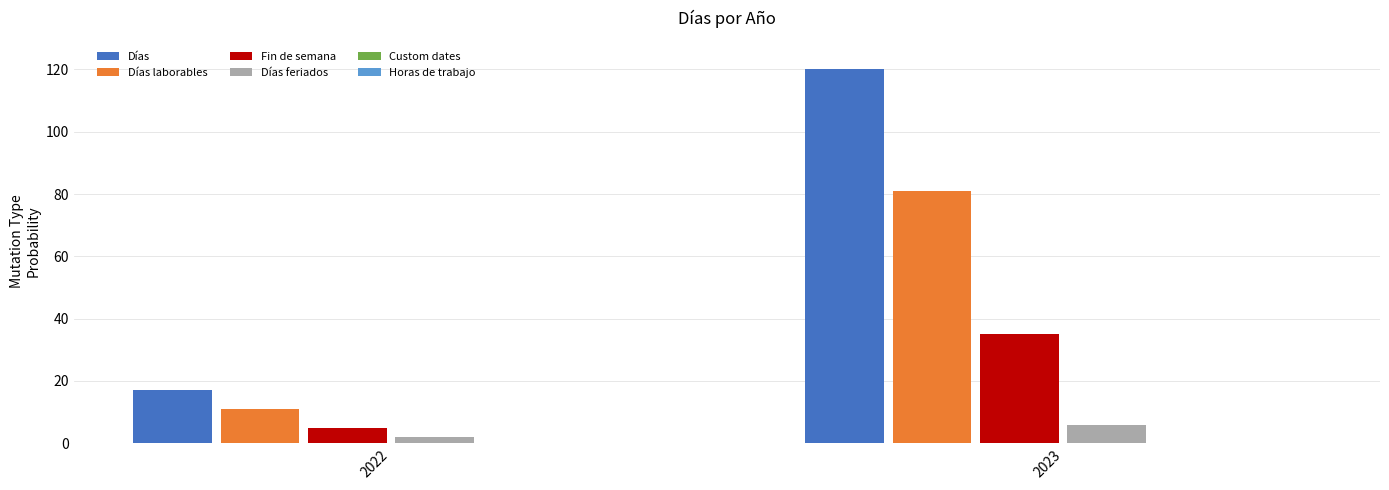

Which series has the widest spread of values?

Días